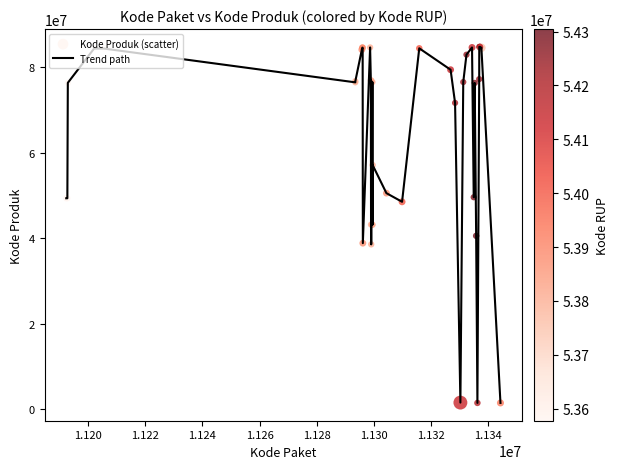

What is the difference between the maximum and minimum values?

83201024